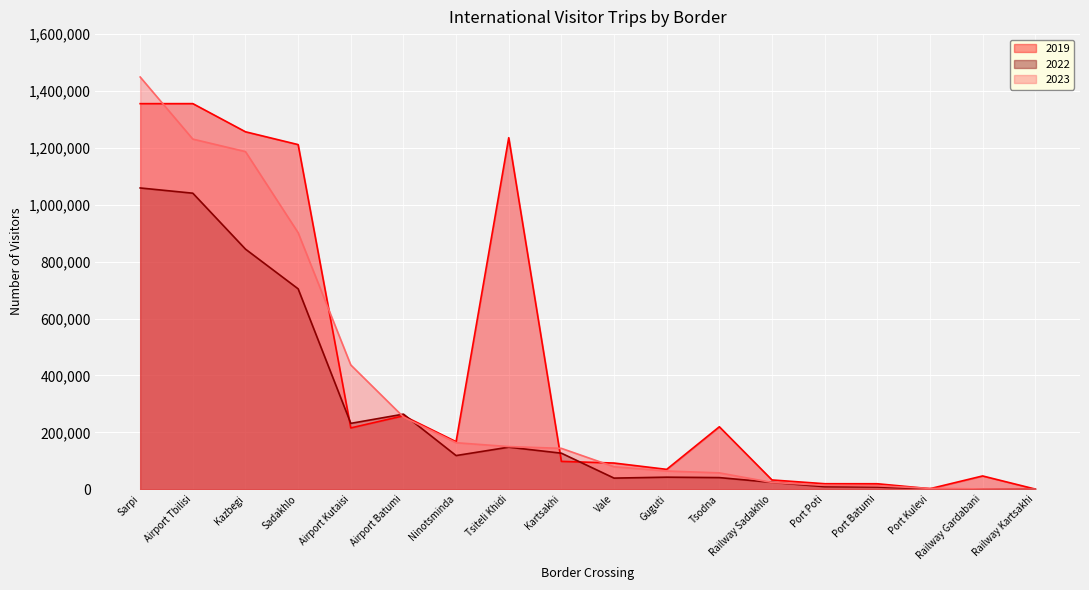

What are all the series names shown in the legend?

2019, 2022, 2023